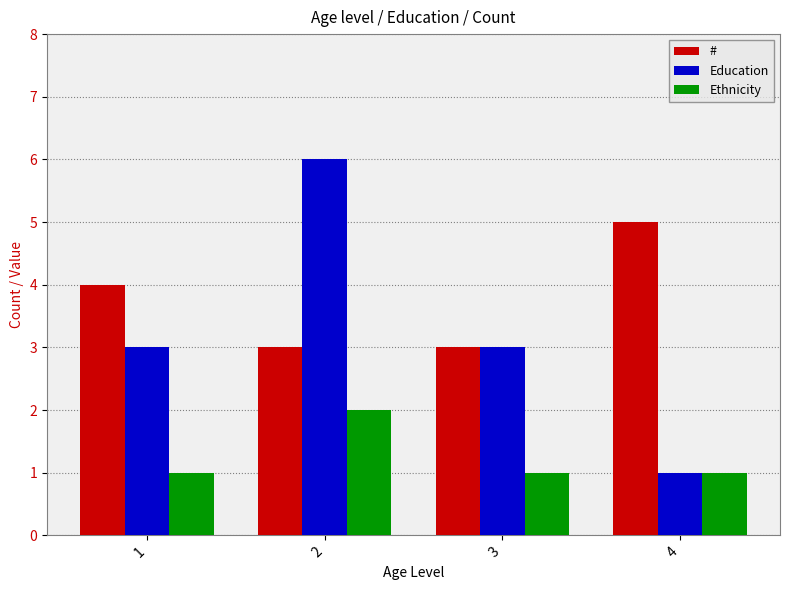

List the series in order of their overall mean, lowest first.

Ethnicity, Education, #